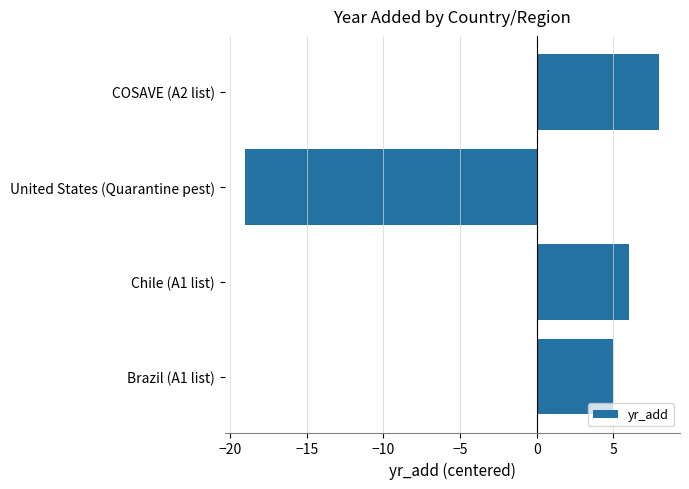

Rank the categories by value from highest to lowest.

COSAVE (A2 list), Chile (A1 list), Brazil (A1 list), United States (Quarantine pest)